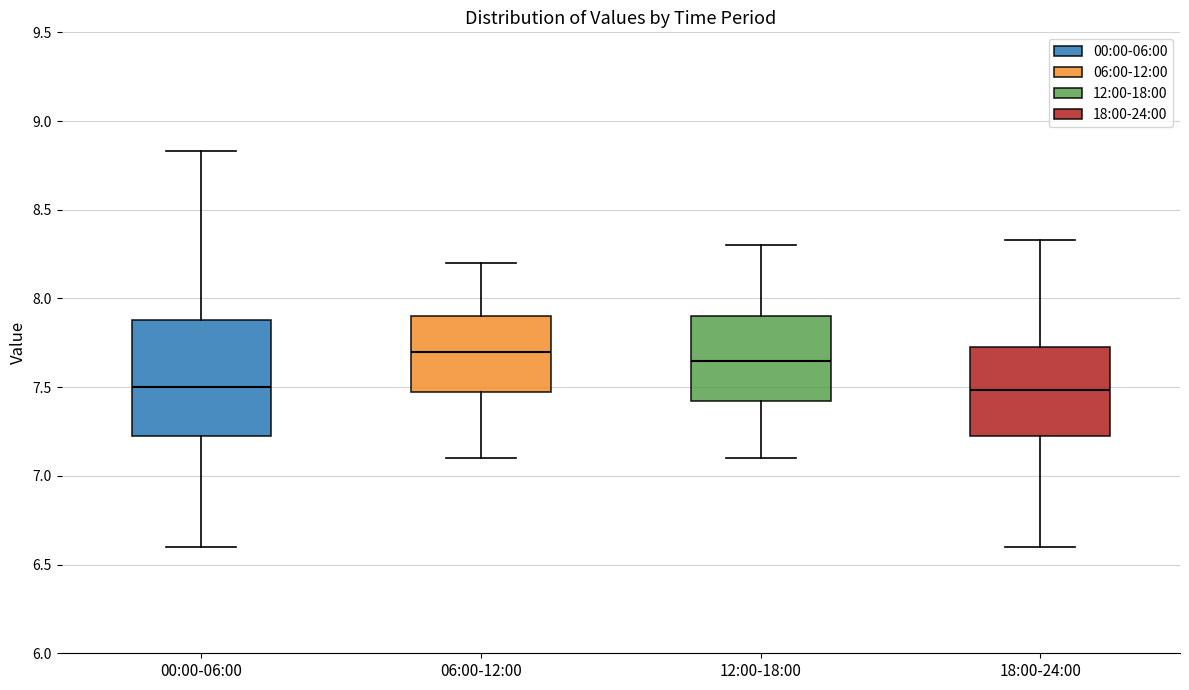

Which box is the tallest, from its lower edge to its upper edge?

00:00-06:00